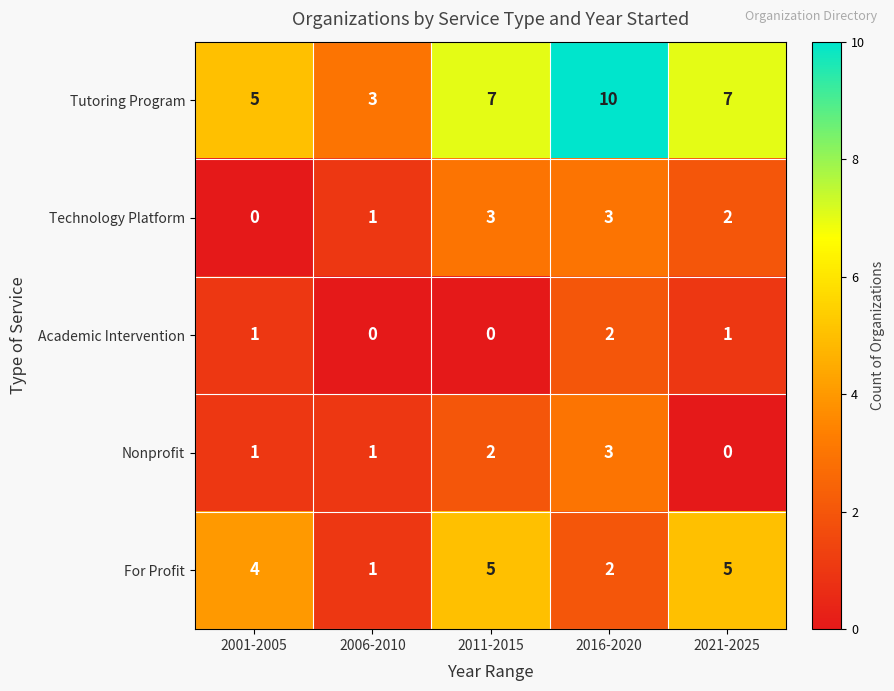

Which series has the largest range (max minus min)?

Tutoring Program